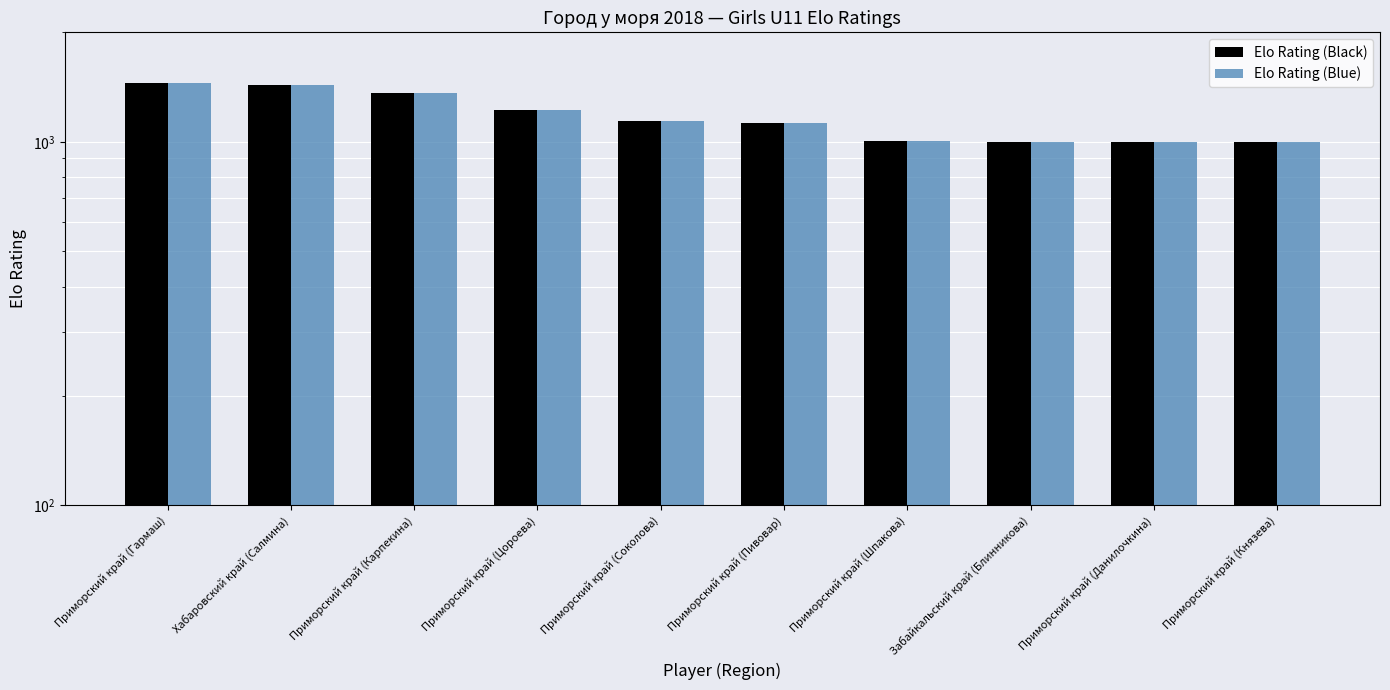

What is the approximate value of Elo Rating (Blue) at Приморский край (Карпекина)?

1363